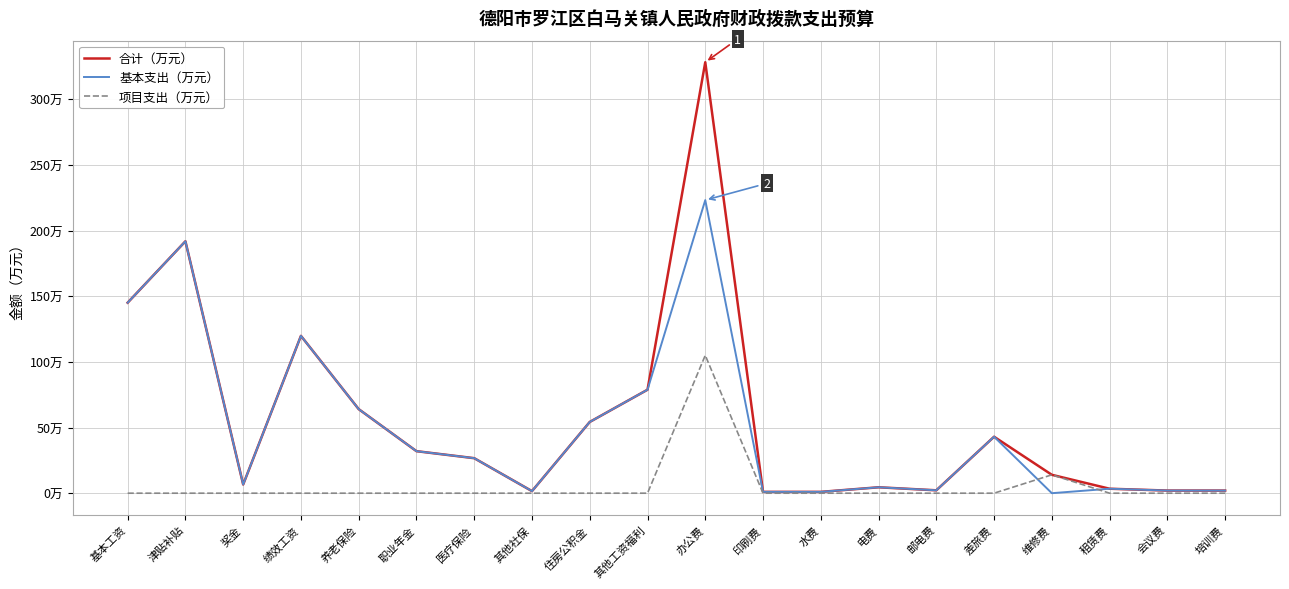

Which series has the widest spread of values?

合计（万元）